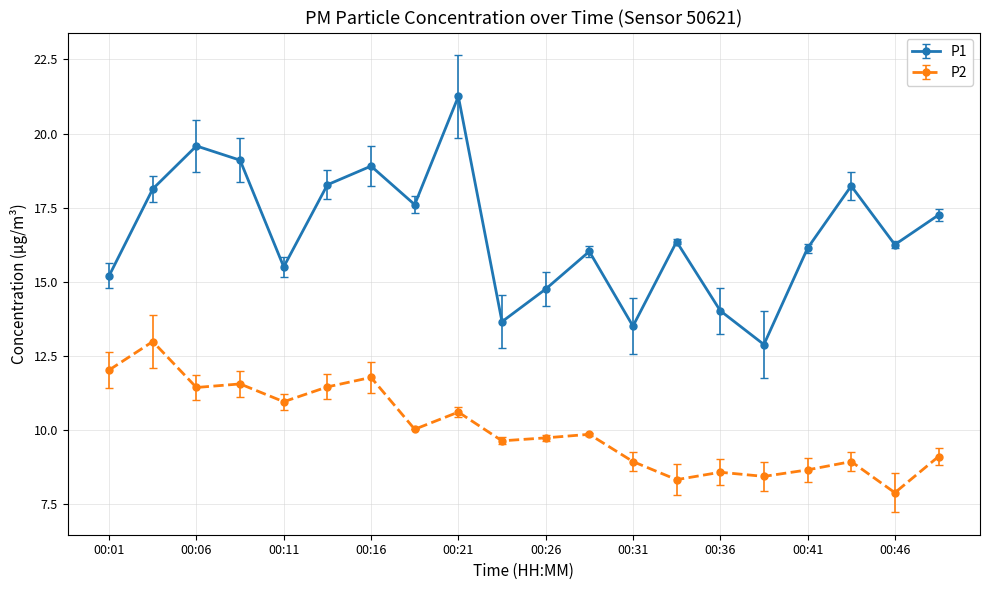

True or false: P2 and P1 cross at least once.

False